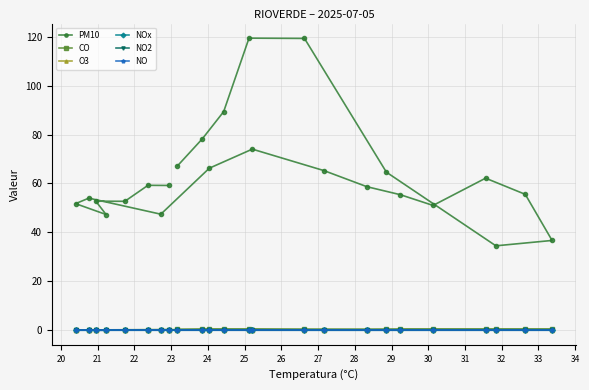

How many values in NO are above zero?

10